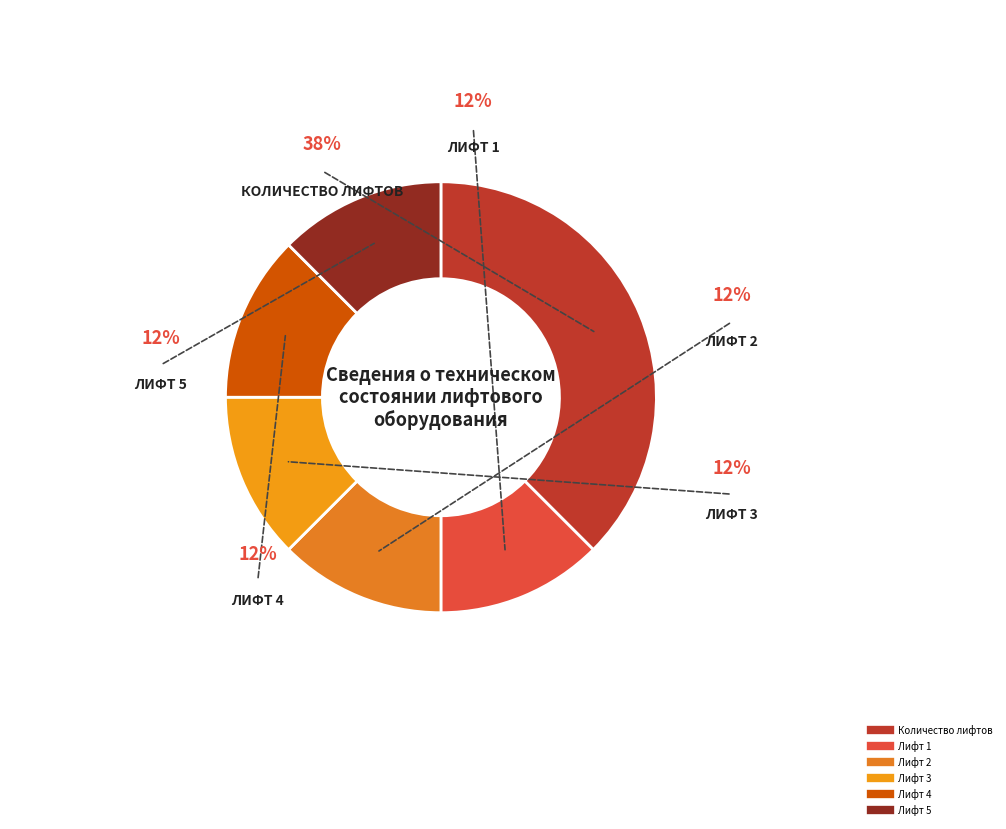

To the nearest percent, what is the average slice percentage?

17%